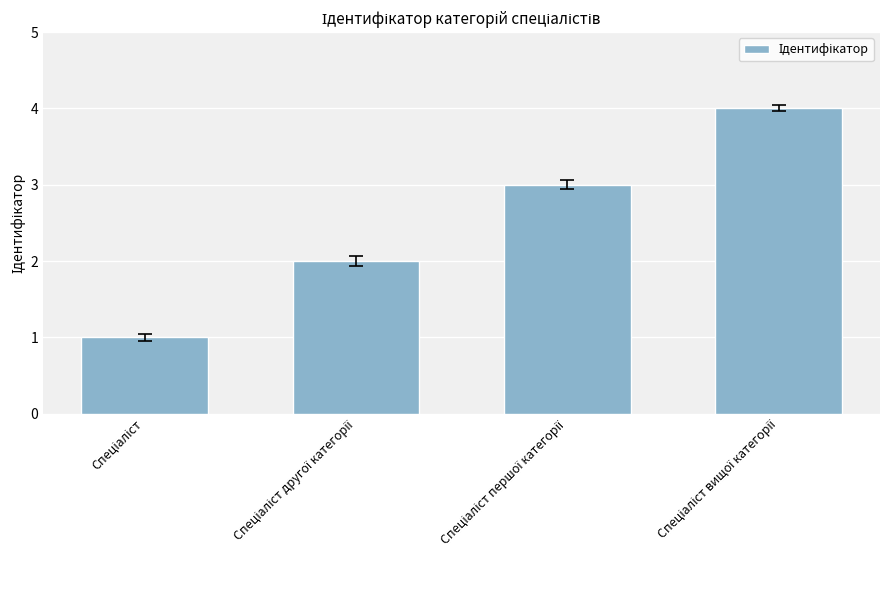

What is the maximum value shown in the chart?

4